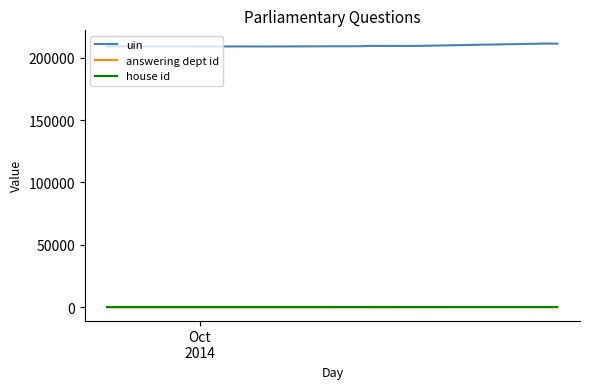

Does the chart have visible grid lines?

No